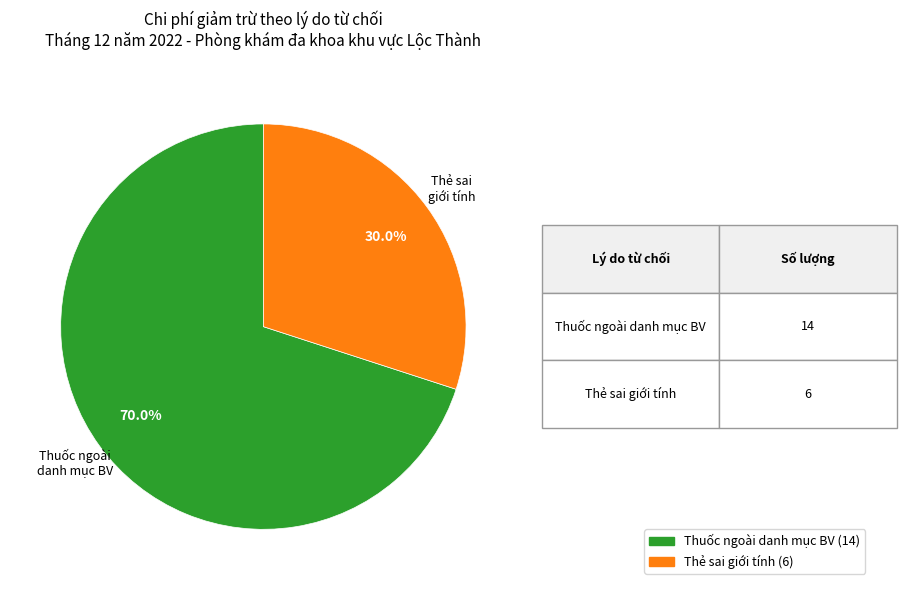

Combined, do Thẻ sai giới tính and Thuốc ngoài danh mục BV account for over 50%?

Yes